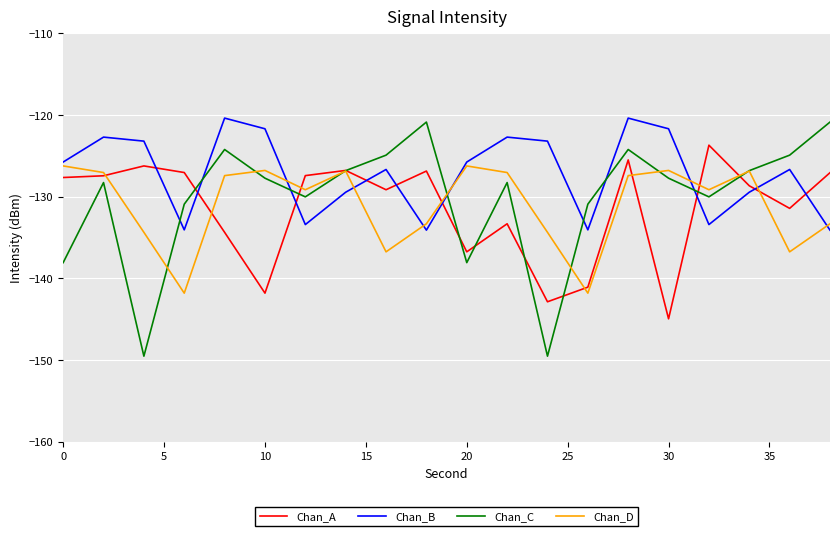

How many lines are shown in the chart?

4